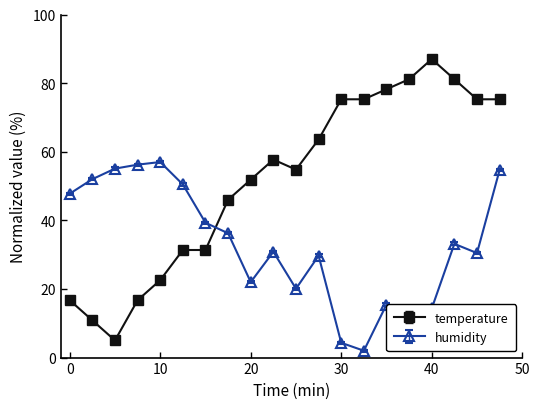

What is the value of the humidity point at the 5th from the left?

57.0